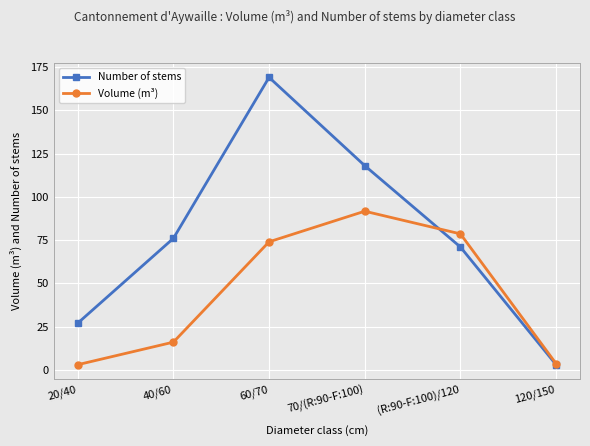

What is the value of the Number of stems point at the 3rd from the left?

169.0